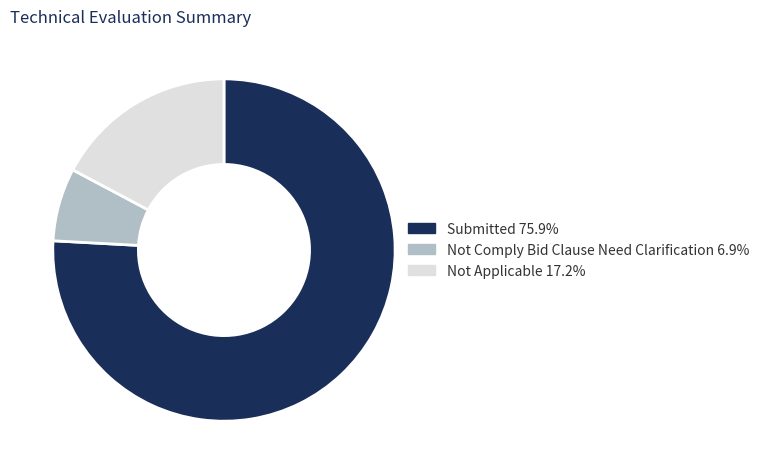

Count the number of slices in the pie.

3